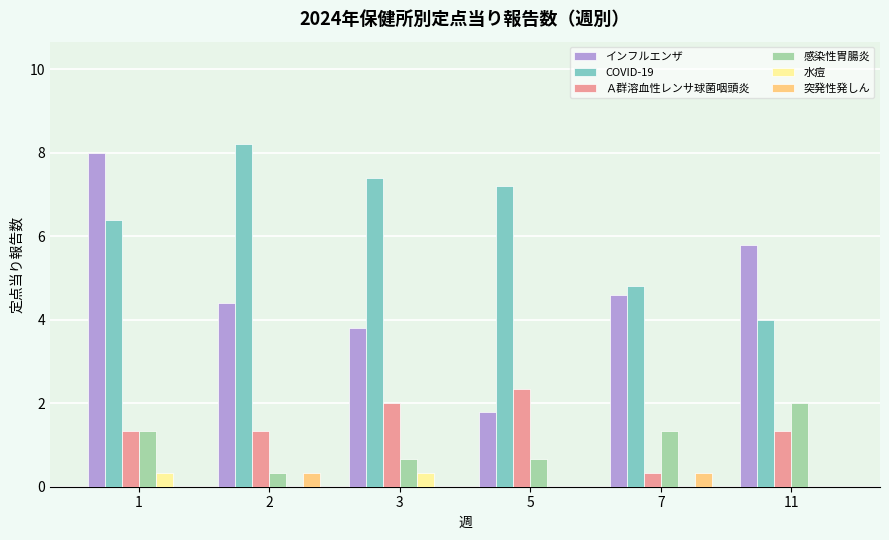

What are all the series names shown in the legend?

インフルエンザ, COVID-19, Ａ群溶血性レンサ球菌咽頭炎, 感染性胃腸炎, 水痘, 突発性発しん